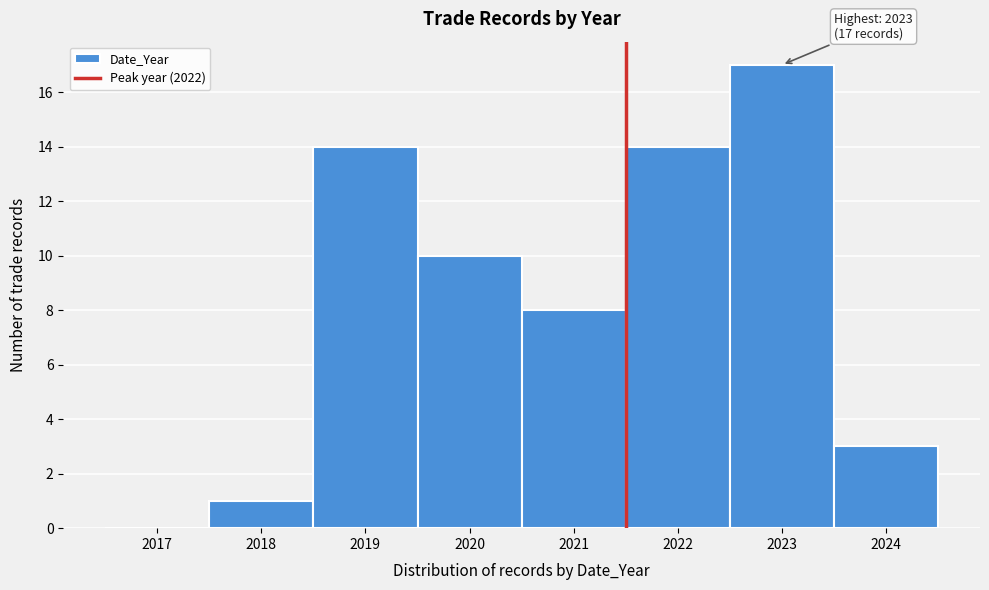

Reading left to right, extract all data points from this chart.

2017=0	2018=1	2019=14	2020=10	2021=8	2022=14	2023=17	2024=3